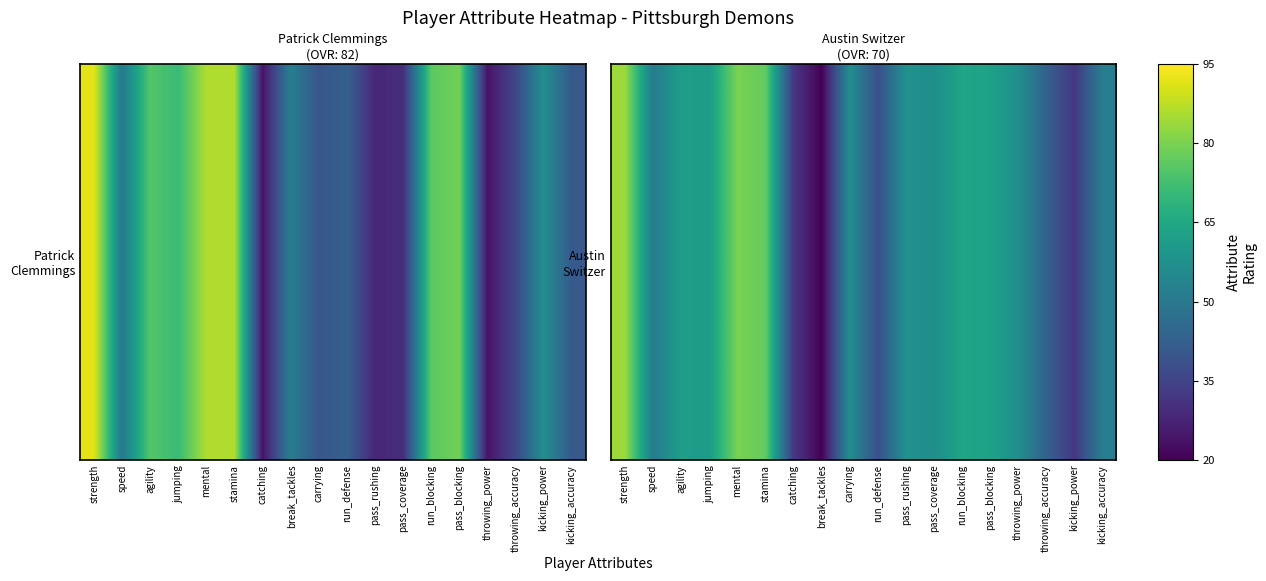

What is the difference between the maximum and minimum values?

64